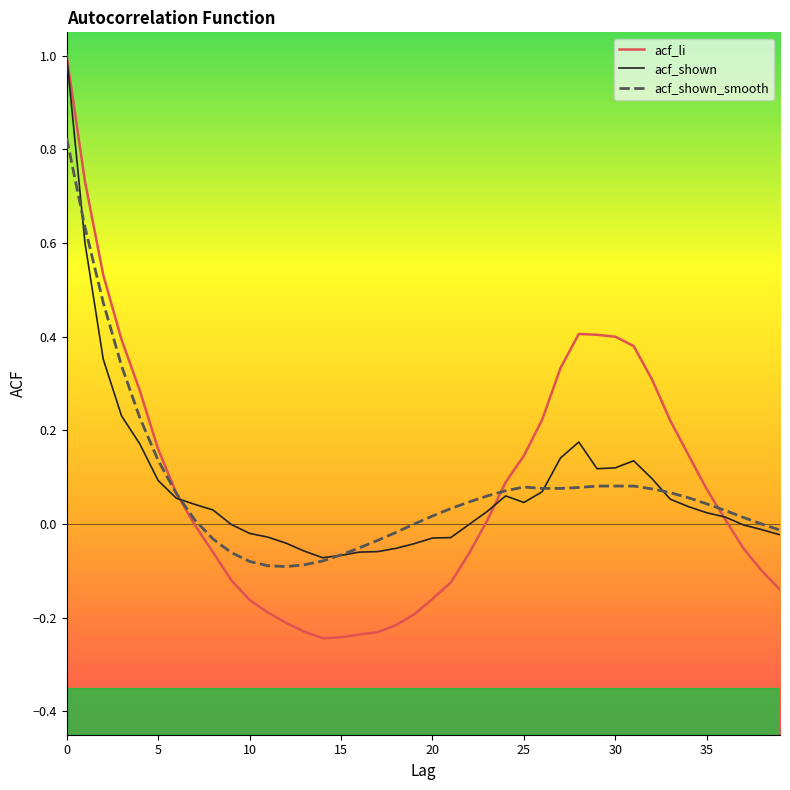

Which series has the largest range (max minus min)?

acf_li